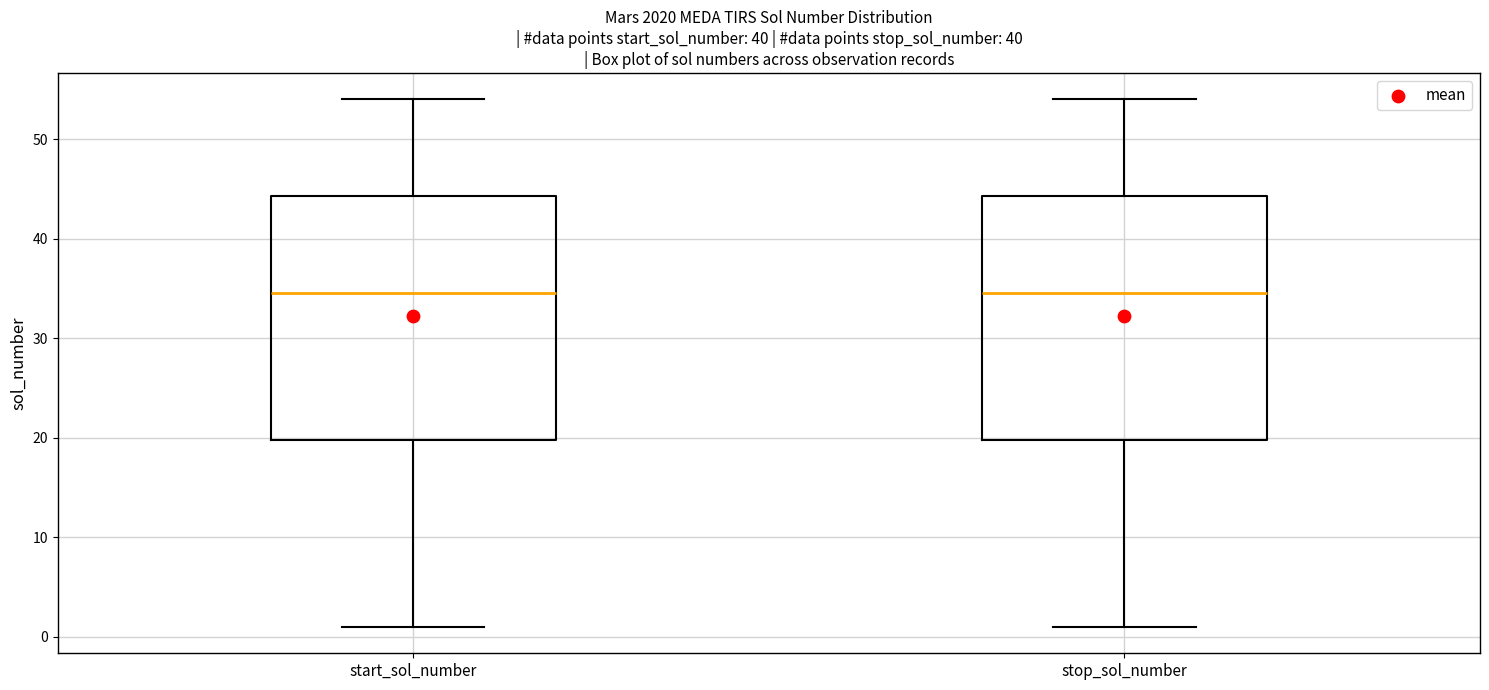

Where does the median line of the box for stop_sol_number sit on the y-axis? The values are not printed on the chart, so give them approximately, as read against the axis.

35